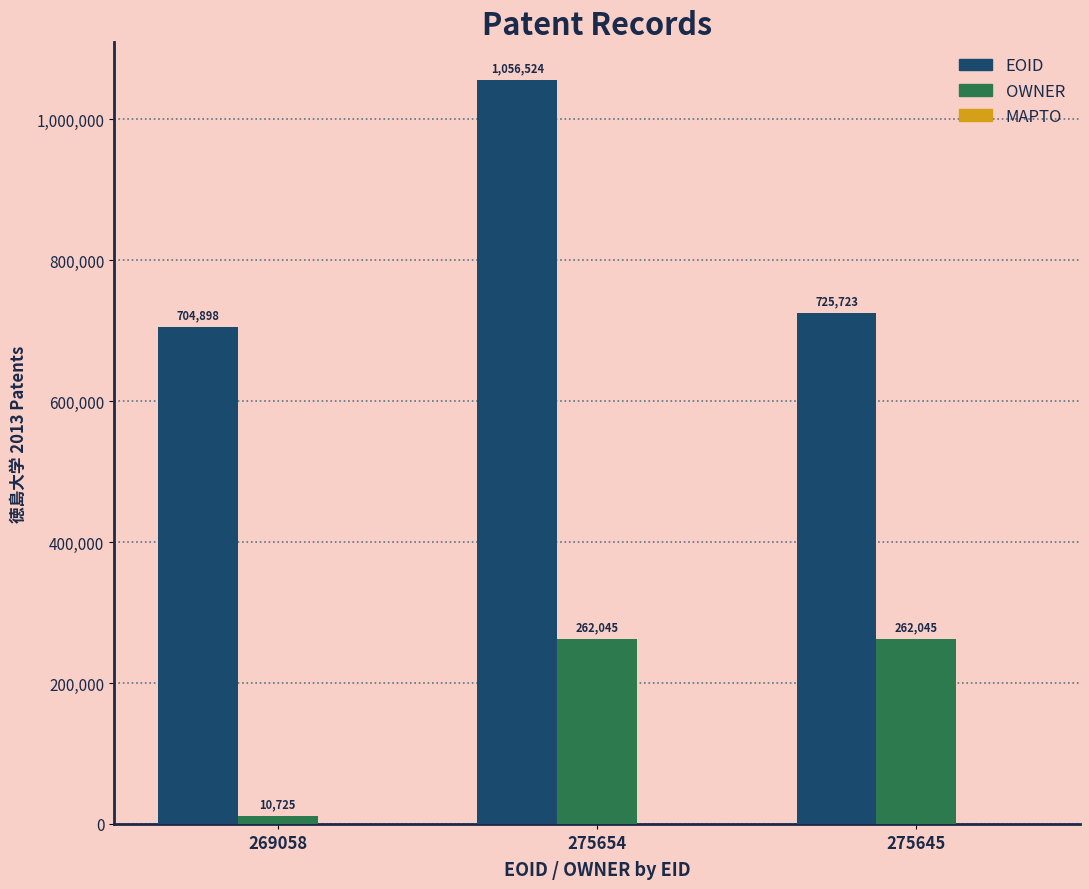

List the series in order of their peak value, highest first.

EOID, OWNER